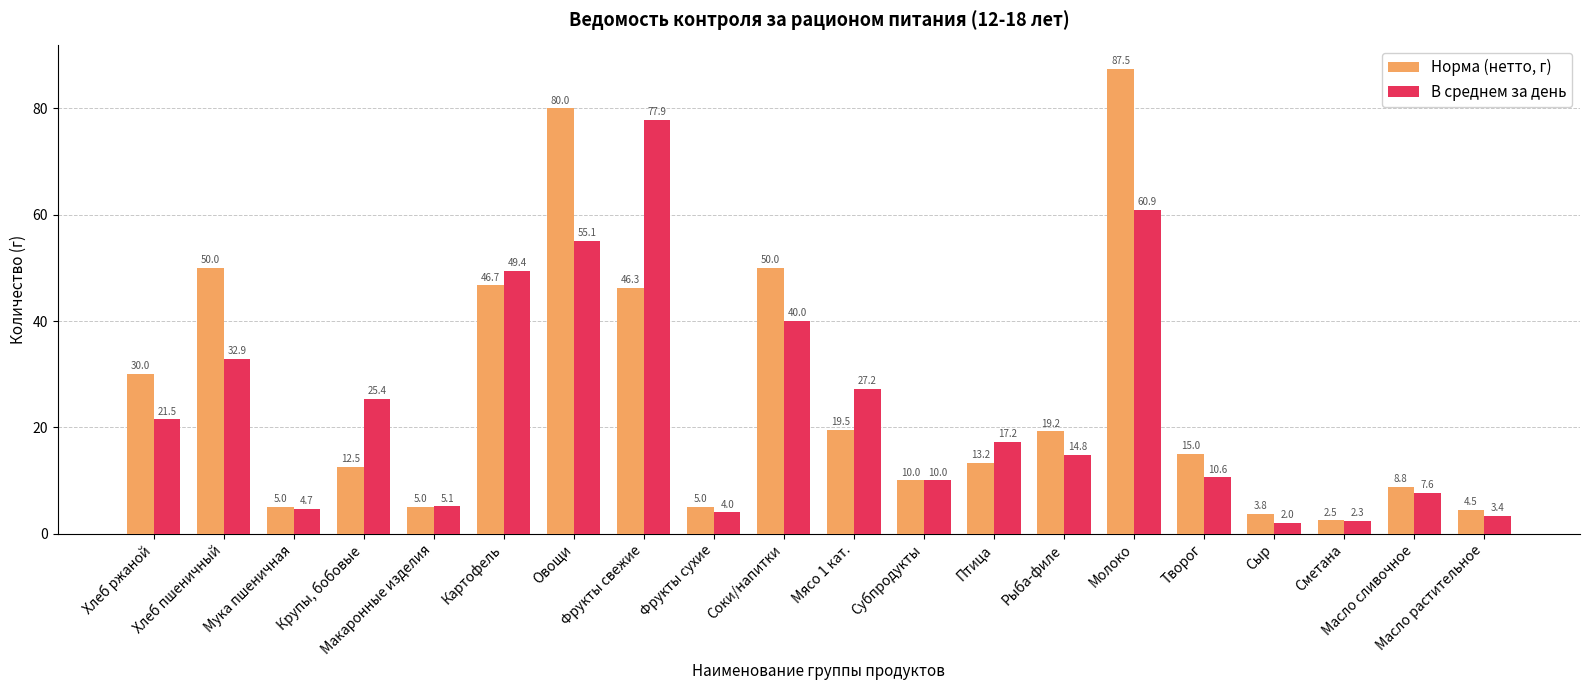

Which series has the largest range (max minus min)?

Норма (нетто, г)